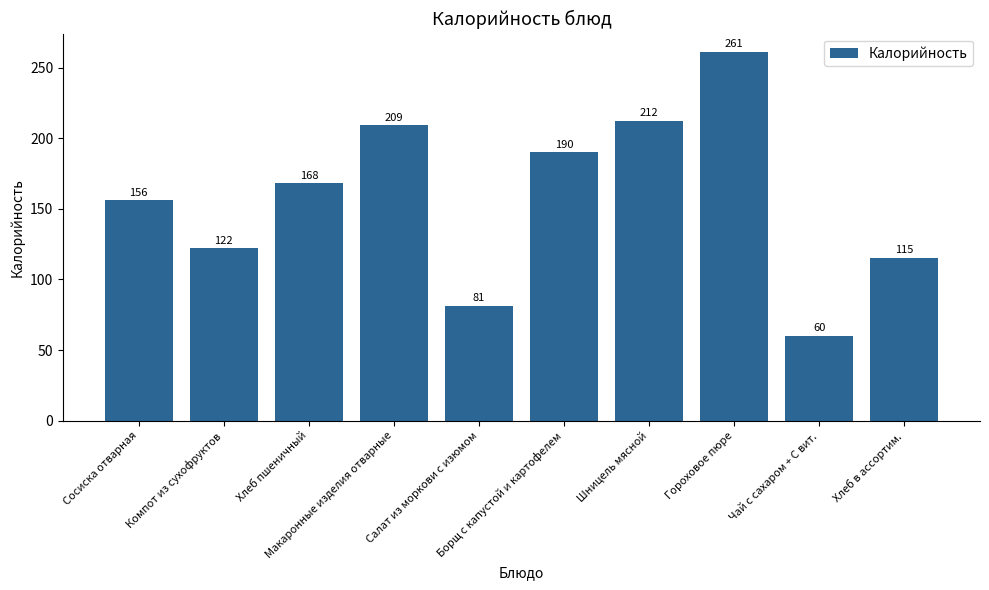

Between Салат из моркови с изюмом and Гороховое пюре, which is larger?

Гороховое пюре